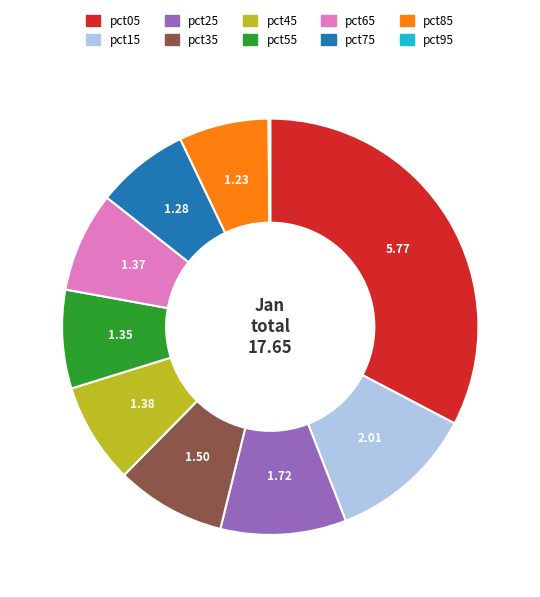

Between pct25 and pct65, which is larger?

pct25